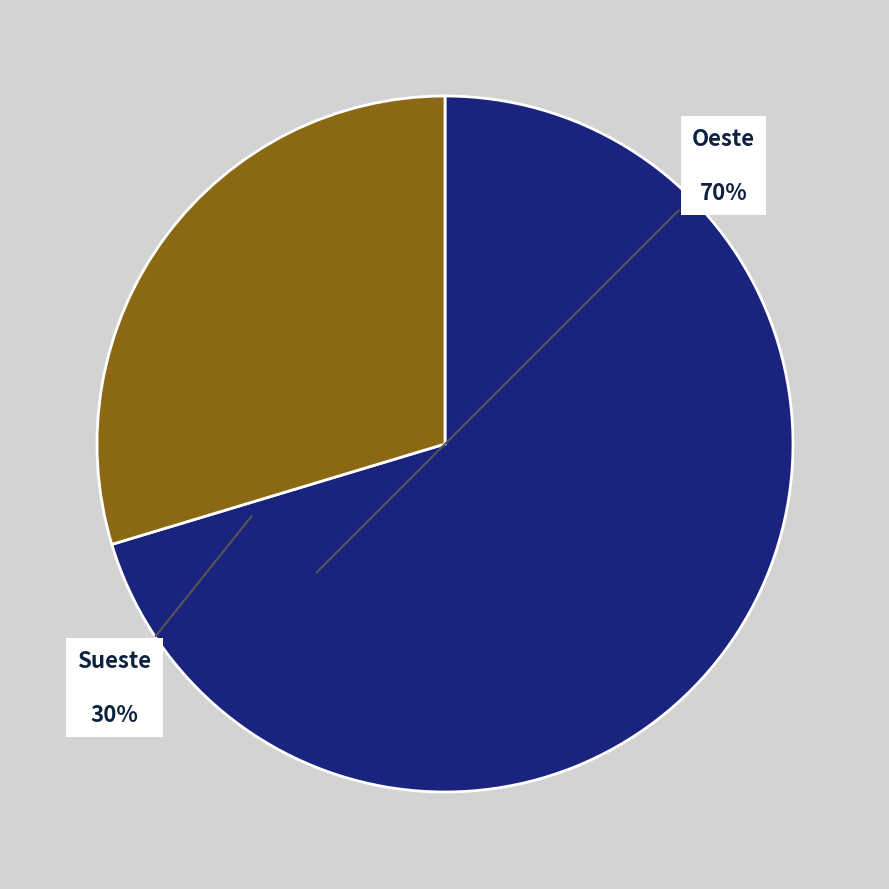

Does any single category account for the majority?

Yes